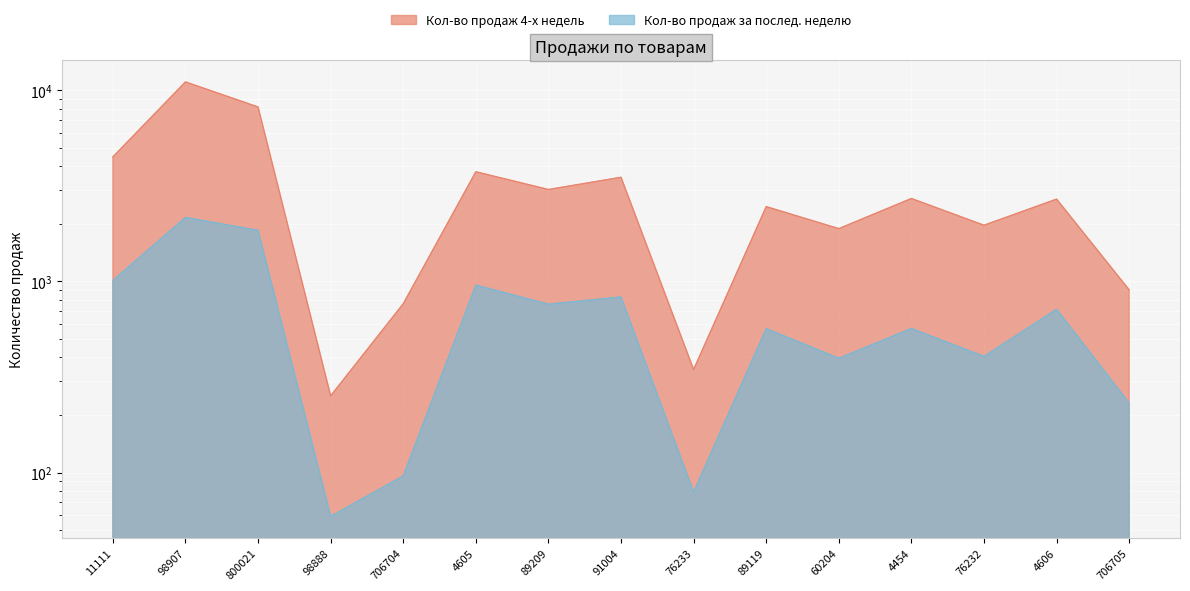

How many interior local valleys does the Кол-во продаж за послед. неделю series have?

5